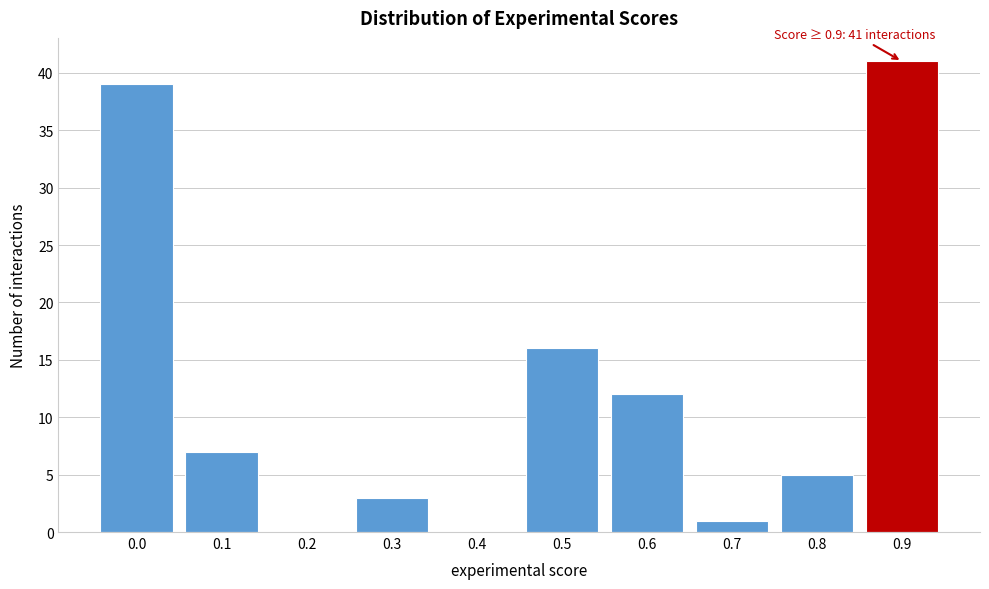

Reading left to right, what are all the values shown in this chart?

0.0=39	0.1=7	0.2=0	0.3=3	0.4=0	0.5=16	0.6=12	0.7=1	0.8=5	0.9=41